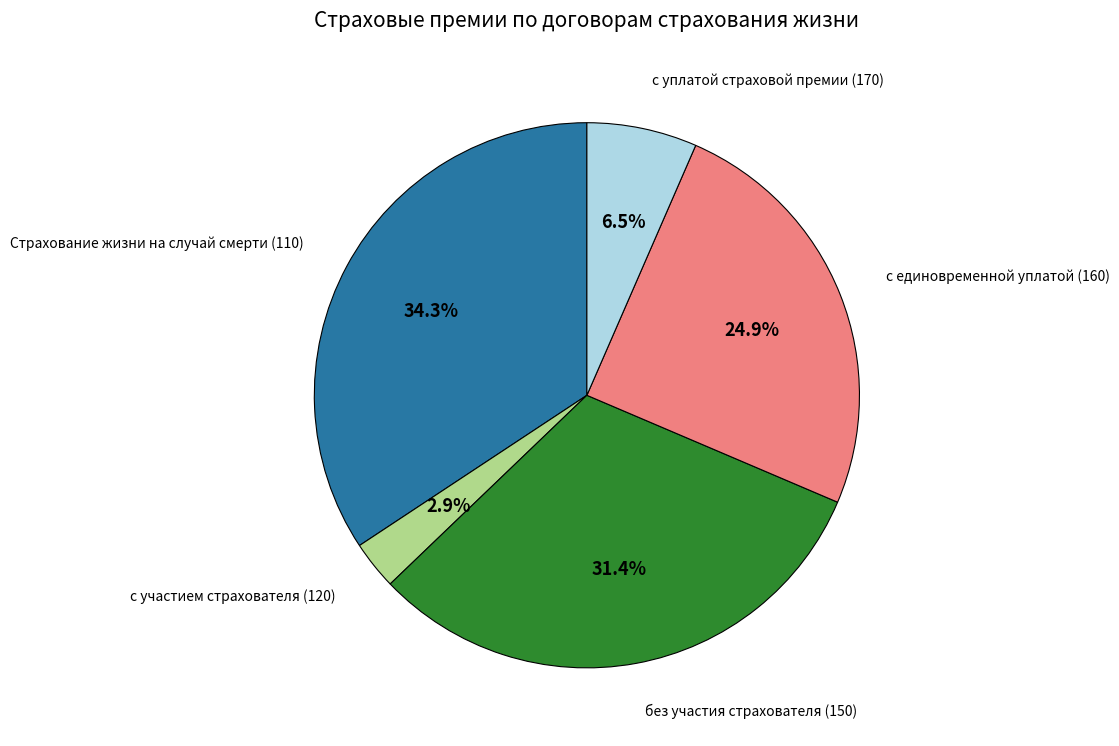

Is there a majority slice in this chart?

No